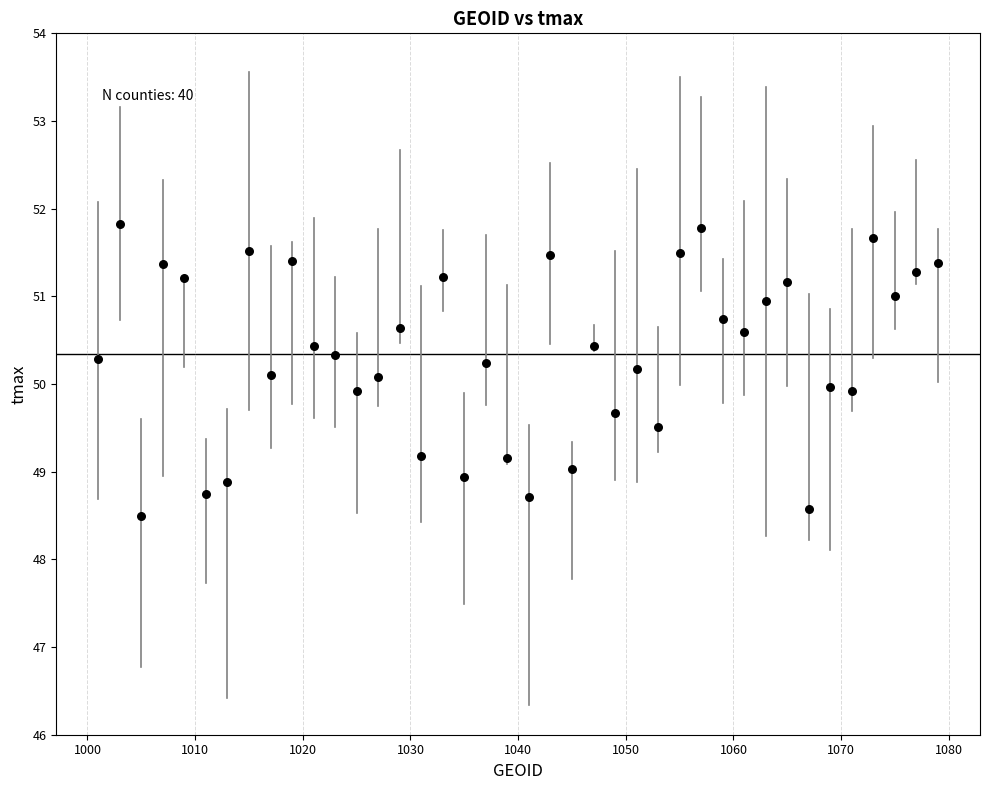

What is the range of Y values (max minus min)?

3.3